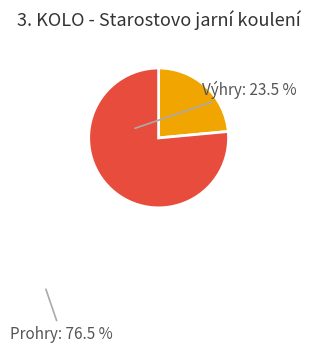

Is there any slice that represents more than half of the pie?

Yes